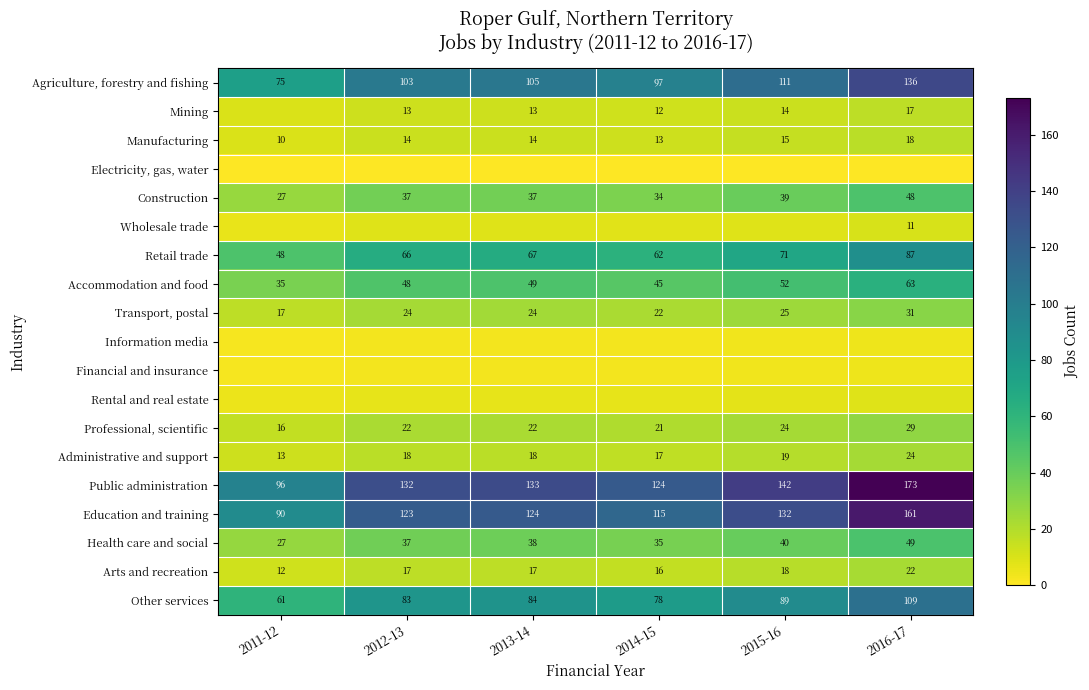

How many series are shown in this chart?

19